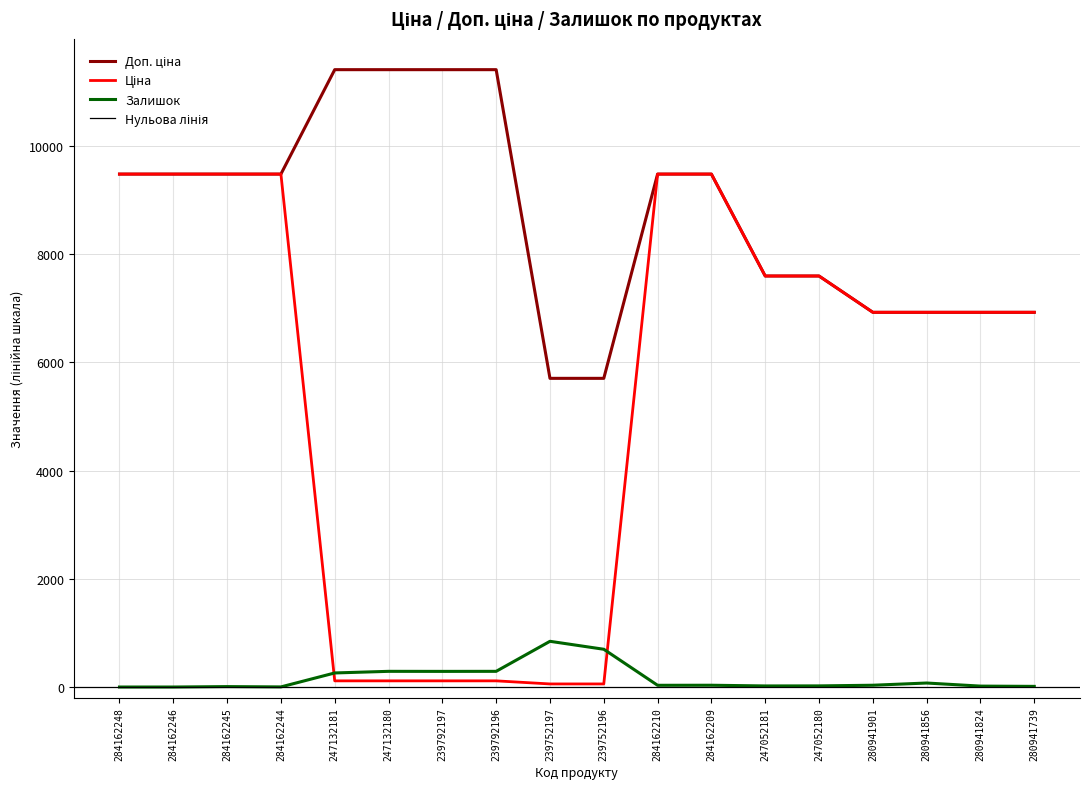

How many lines are shown in the chart?

3